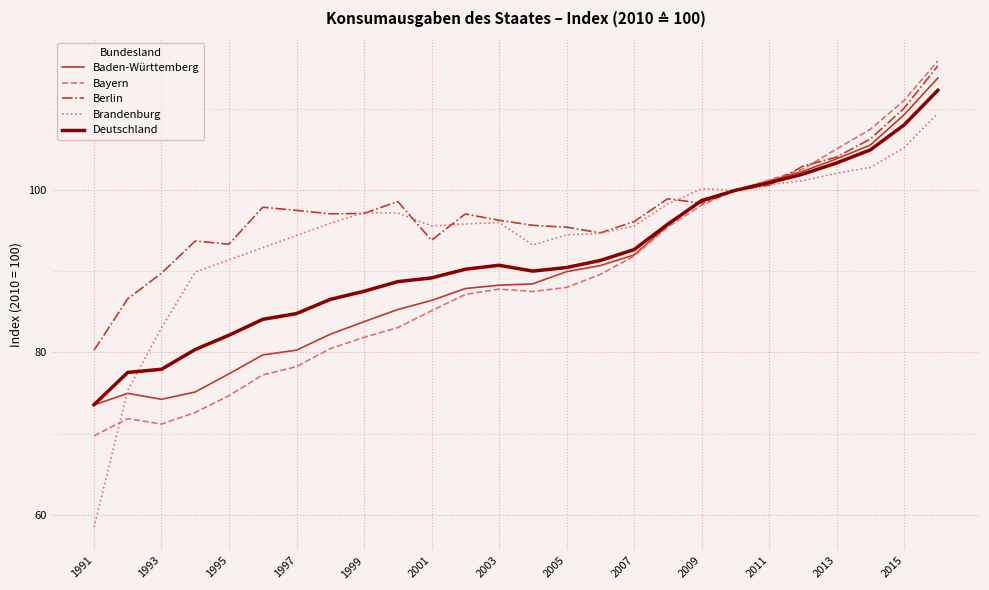

Which series has the largest total across all categories?

Berlin